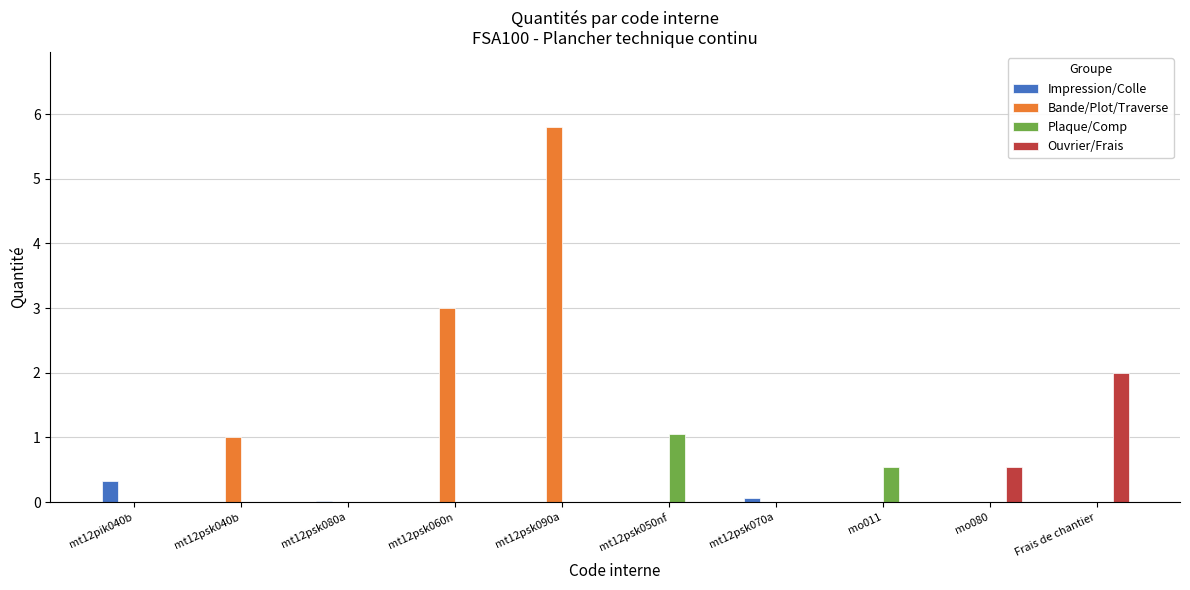

The Bande/Plot/Traverse series shows -2.7 at mt12psk070a. True or false?

False